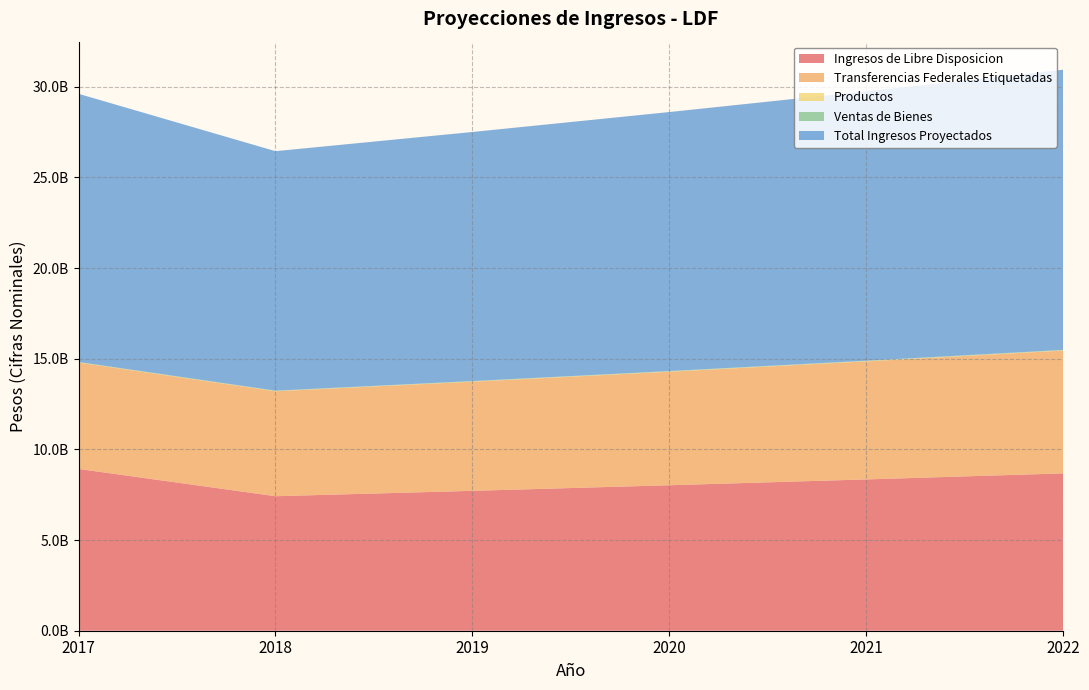

Reading left to right, list all the values displayed in this chart.

Ingresos de Libre Disposicion: 8922734051	7416920541	7713597363	8022141257	8343026907	8676747982
Transferencias Federales Etiquetadas: 5865780034	5788962006	6020520487	6261341306	6511794958	6772266757
Productos: 11000000	11440000	11897600	12373504	12868444	13383181
Ventas de Bienes: 20300000	21112000	21956480	22834739	23748128	24698053
Total Ingresos Proyectados: 14788514085	13205882547	13734117850	14283482563	14854821865	15449014739